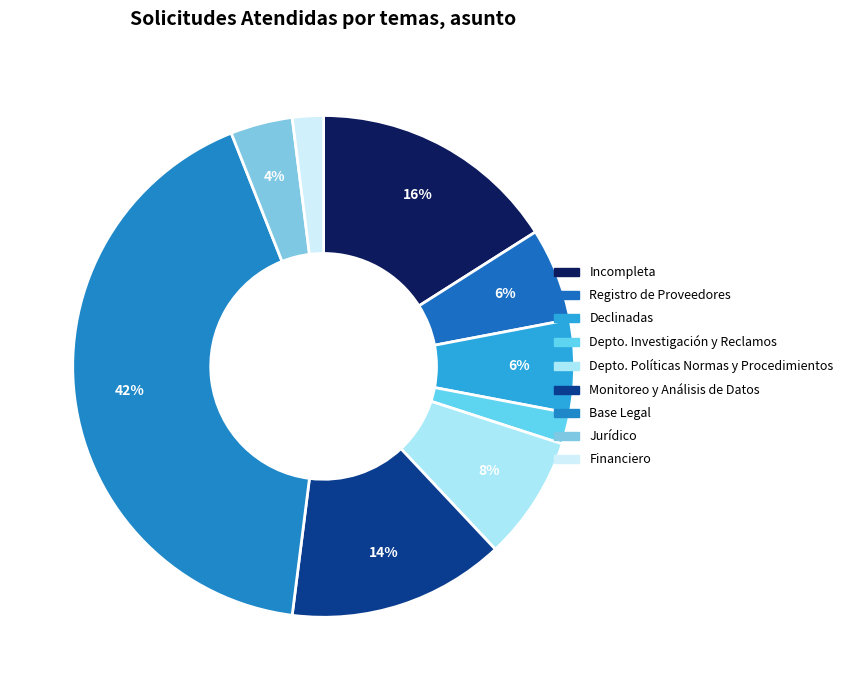

What is the smallest slice in the pie chart?

Depto. Investigación y Reclamos